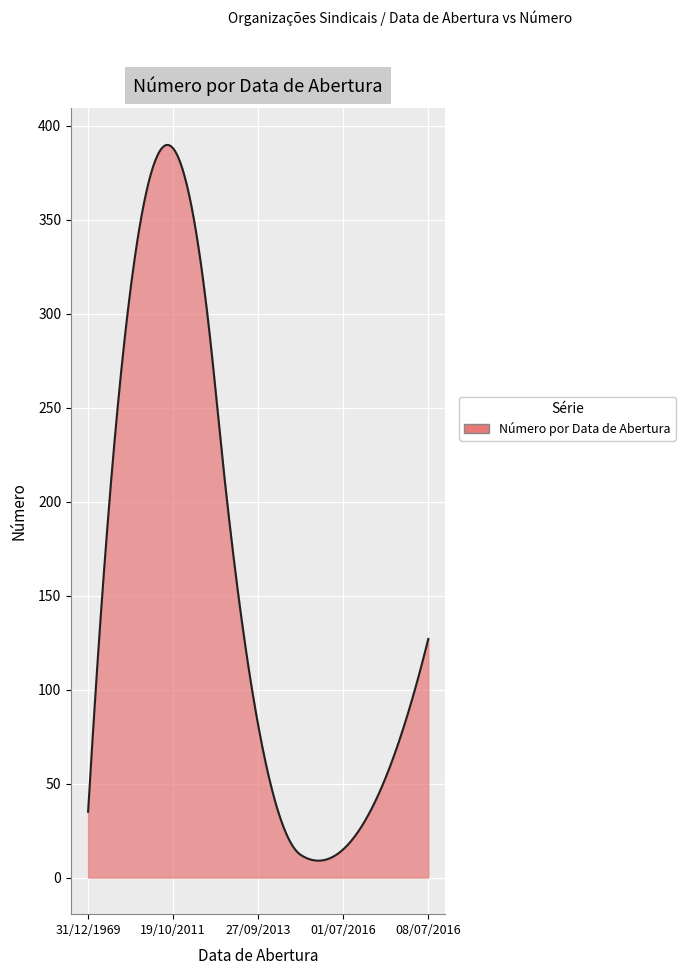

What is the maximum value shown in the chart?

389.9